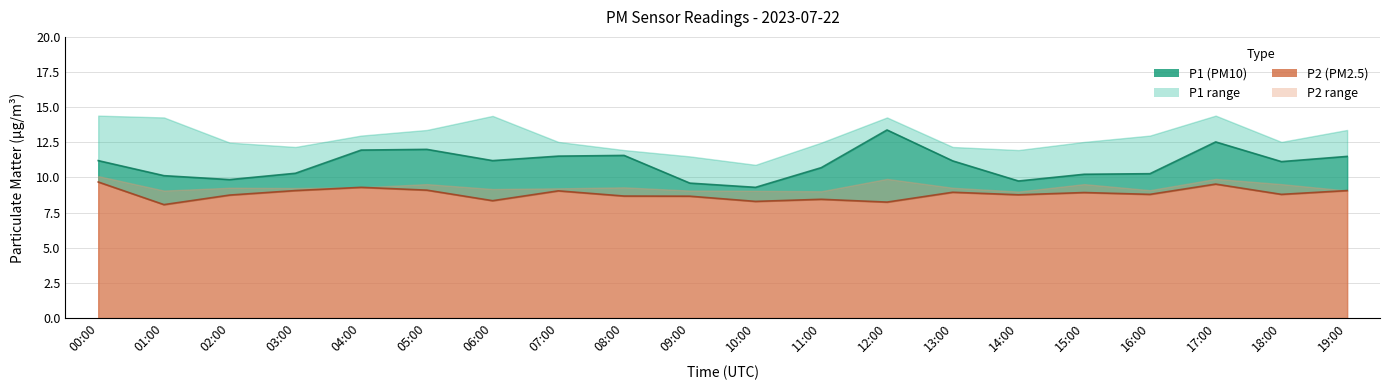

The P2 series shows 14.7 at 06:00. True or false?

False